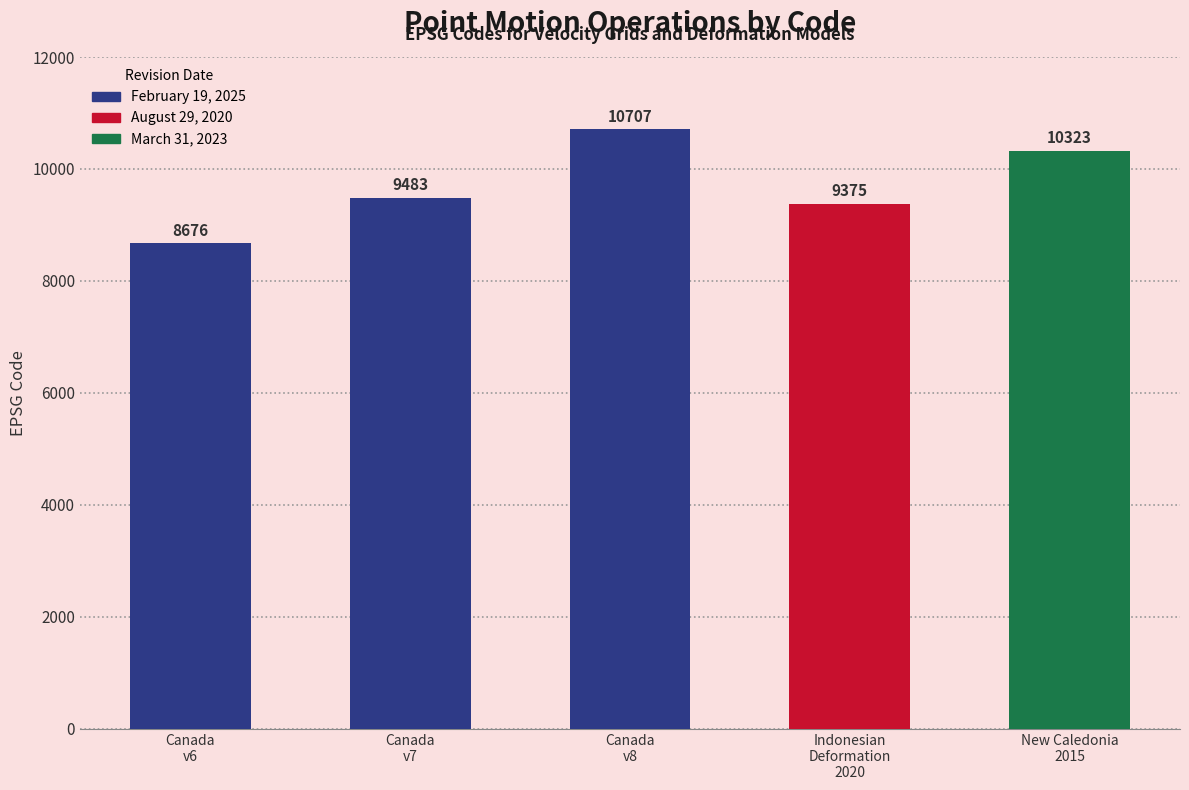

At which category does the chart reach its peak across all series?

Canada
v8